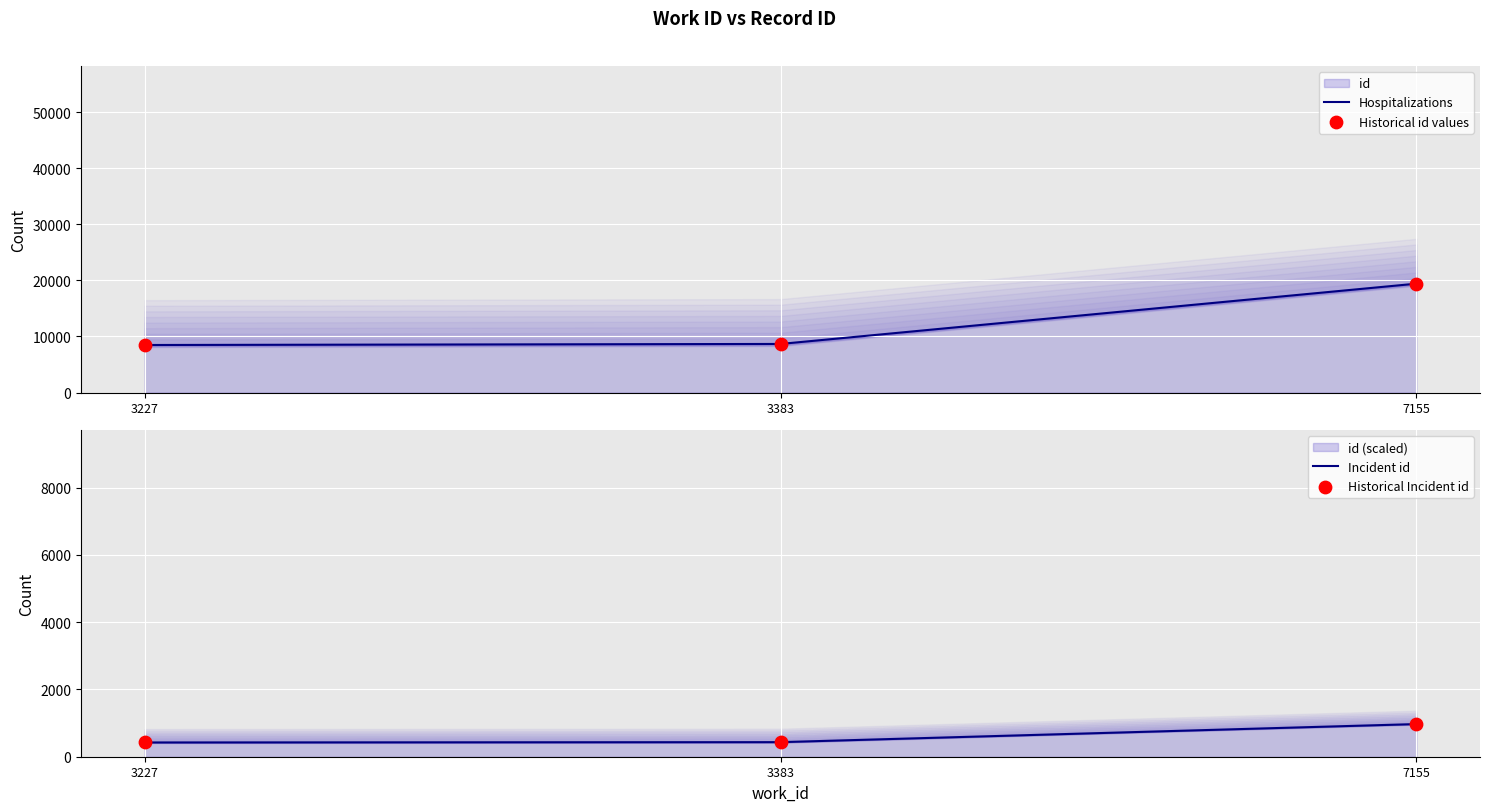

Is the value of Hospitalizations at 3227 greater than the value of Historical id values at 3227?

No